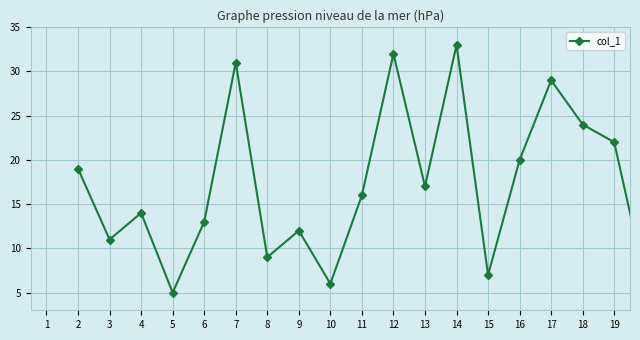

What is the difference between the maximum and second lowest values?

27